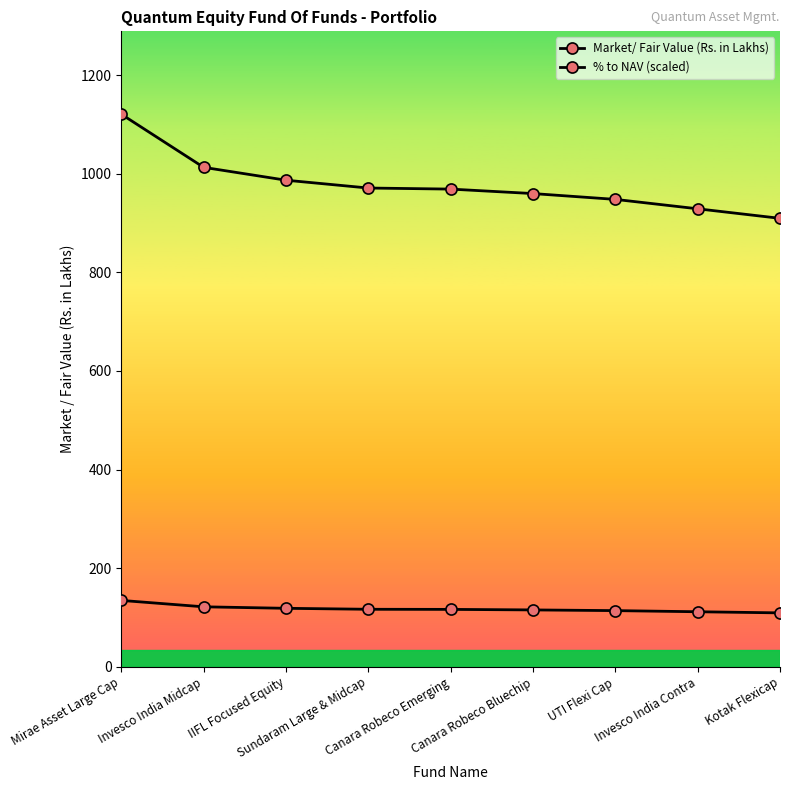

What is the sum of all % to NAV (scaled) values?

1057.2